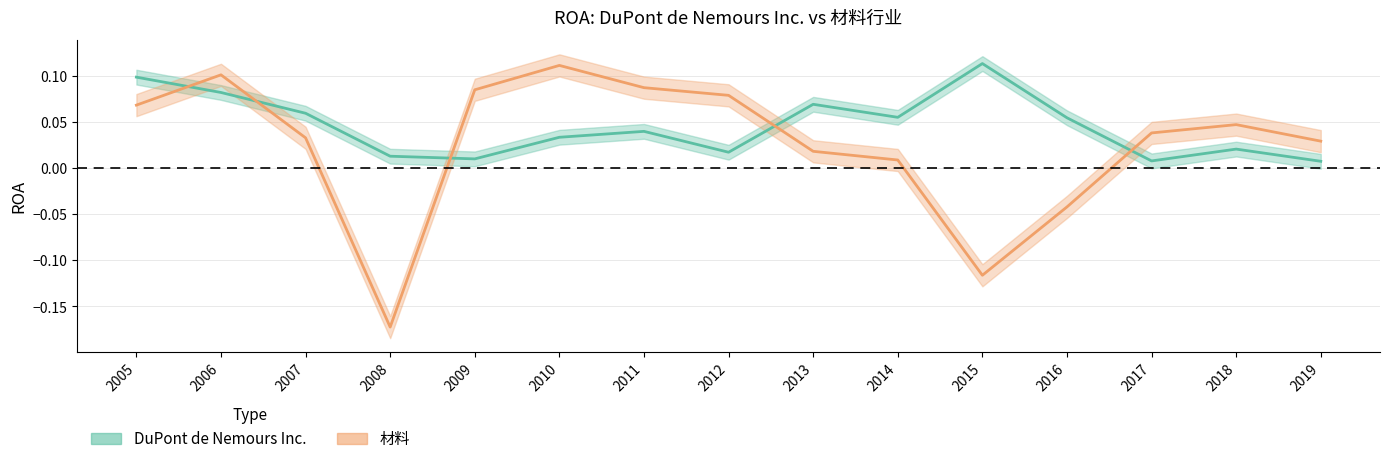

At which category does 材料 reach its first local peak?

2006